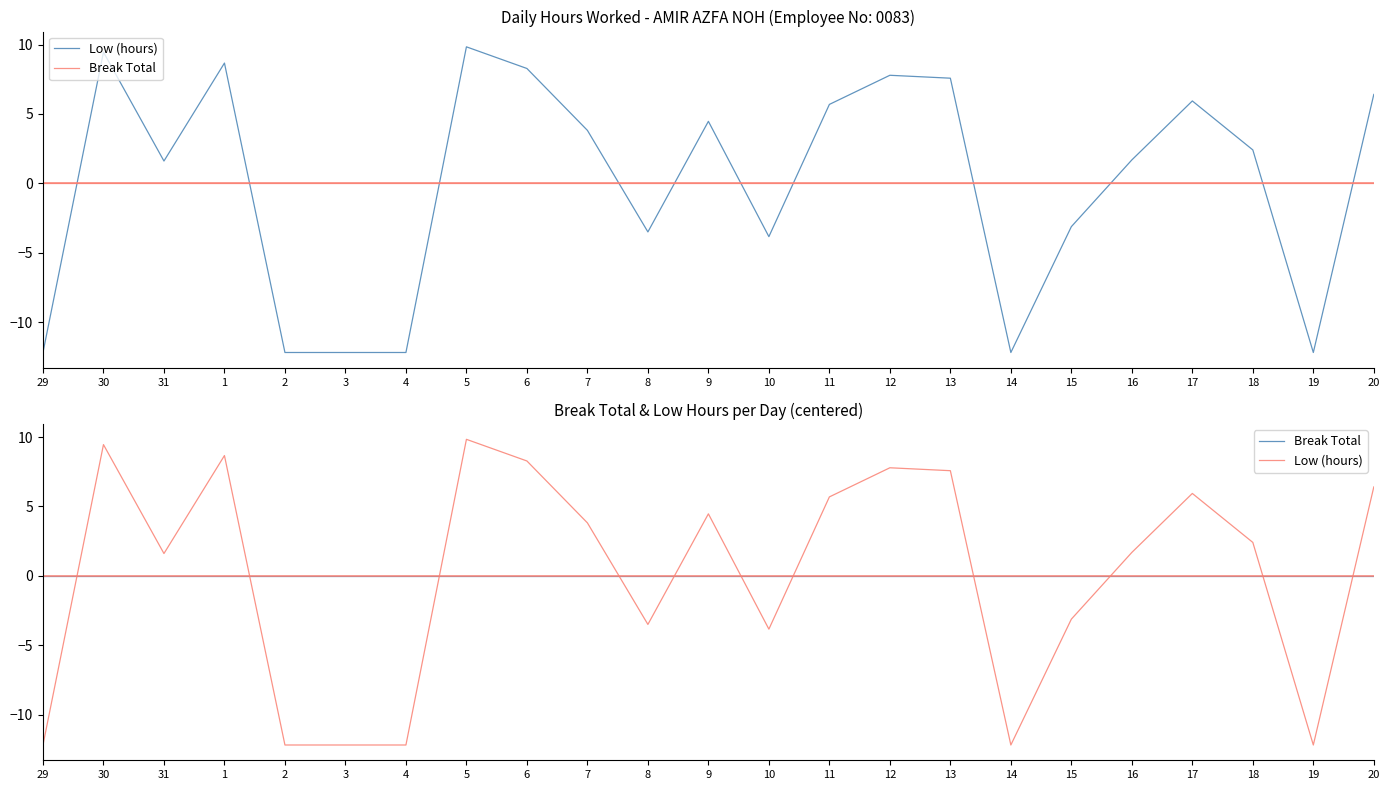

Where is Break Total nearest to the value 0?

29